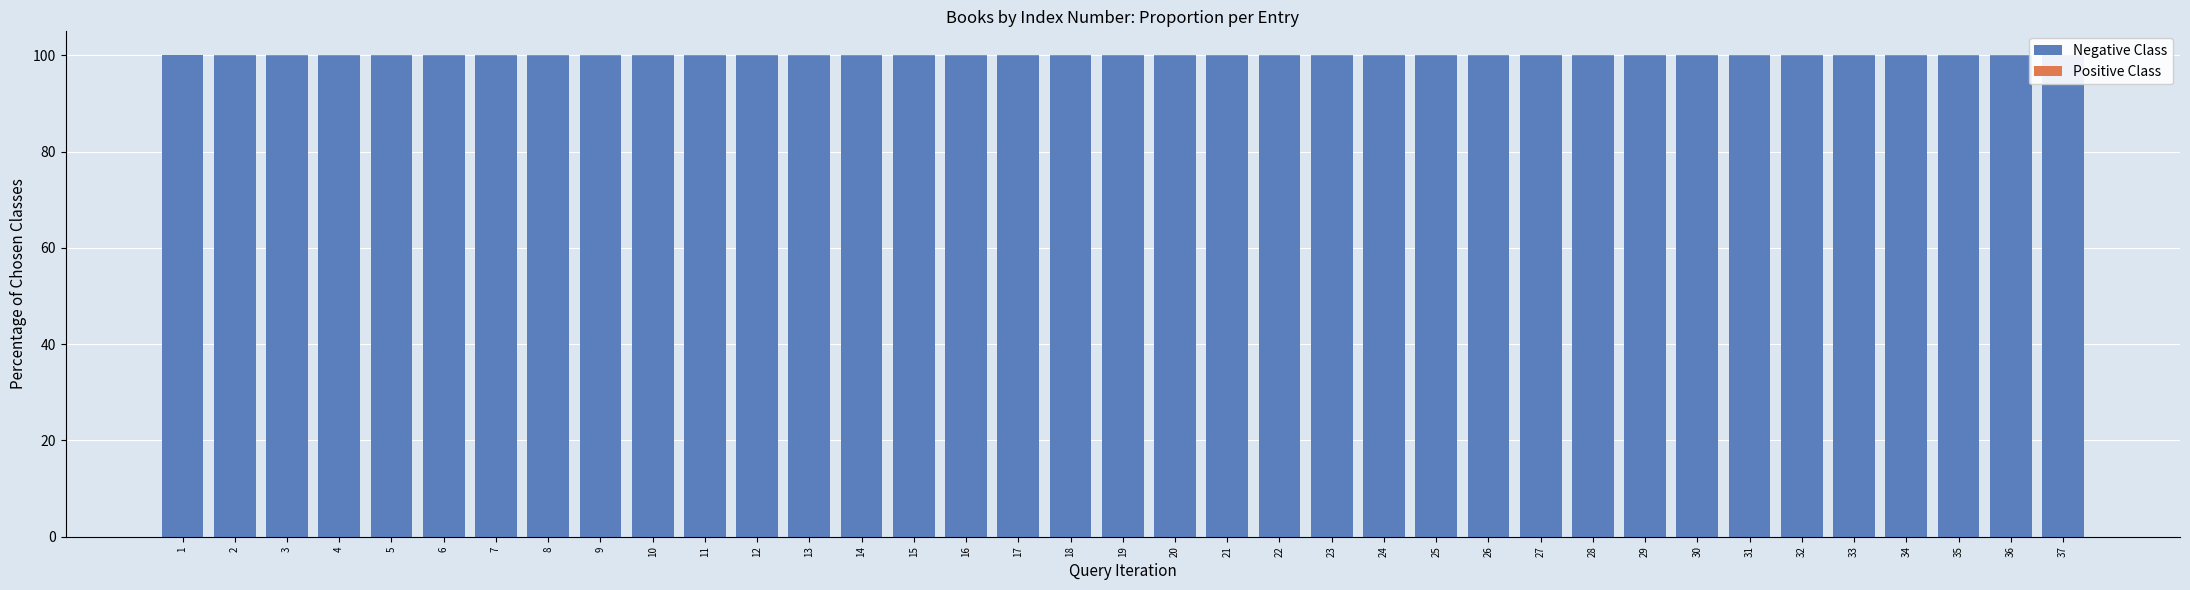

Reading left to right, list all the values displayed in this chart.

Negative Class: 100.0	100.0	99.9	99.9	99.9	99.9	99.9	99.9	99.9	99.9	99.9	99.9	99.9	99.9	99.9	99.9	99.9	99.9	99.9	99.9	99.9	99.8	99.8	99.8	99.8	99.8	99.8	99.8	99.8	99.8	99.8	99.8	99.8	99.8	99.8	99.8	99.8
Positive Class: 0.0	0.0	0.1	0.1	0.1	0.1	0.1	0.1	0.1	0.1	0.1	0.1	0.1	0.1	0.1	0.1	0.1	0.1	0.1	0.1	0.1	0.2	0.2	0.2	0.2	0.2	0.2	0.2	0.2	0.2	0.2	0.2	0.2	0.2	0.2	0.2	0.2